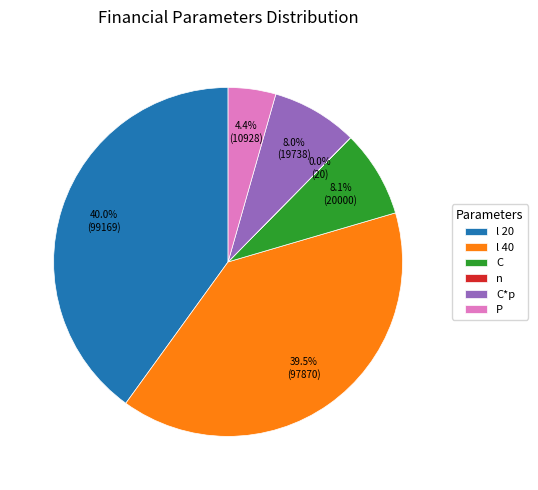

Which has a higher value, l 40 or l 20?

l 20